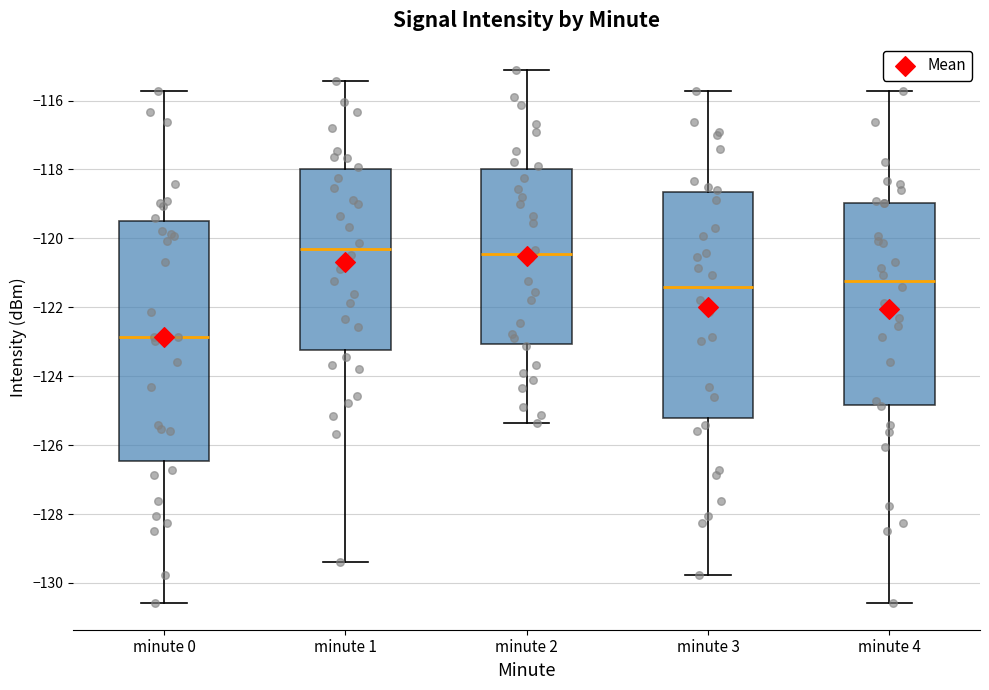

Reading left to right, transcribe this box plot: for each box, give where its median line is, the range the box spans, and where its two whiskers end, as read against the y-axis. The values are not printed on the chart, so give them approximately, as read against the axis.

minute 0: median -122.8, box -126.4 to -119.4, whiskers -130.6 to -115.8
minute 1: median -120.2, box -123.2 to -118.0, whiskers -129.4 to -115.4
minute 2: median -120.4, box -123.0 to -118.0, whiskers -125.4 to -115.2
minute 3: median -121.4, box -125.2 to -118.6, whiskers -129.8 to -115.8
minute 4: median -121.2, box -124.8 to -119.0, whiskers -130.6 to -115.8